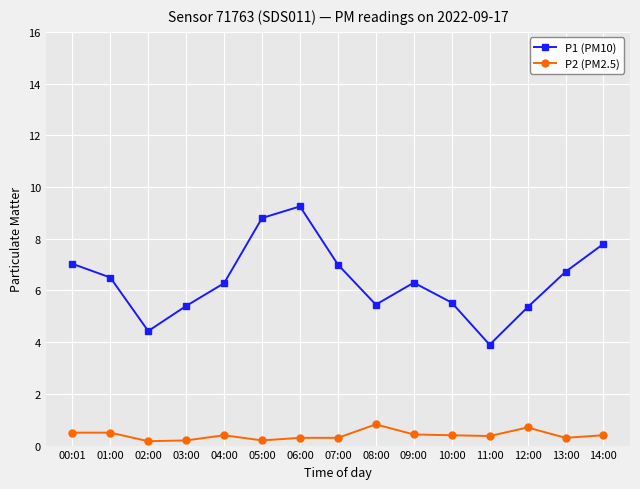

The P2 (PM2.5) series shows 0.4 at 09:00. True or false?

True